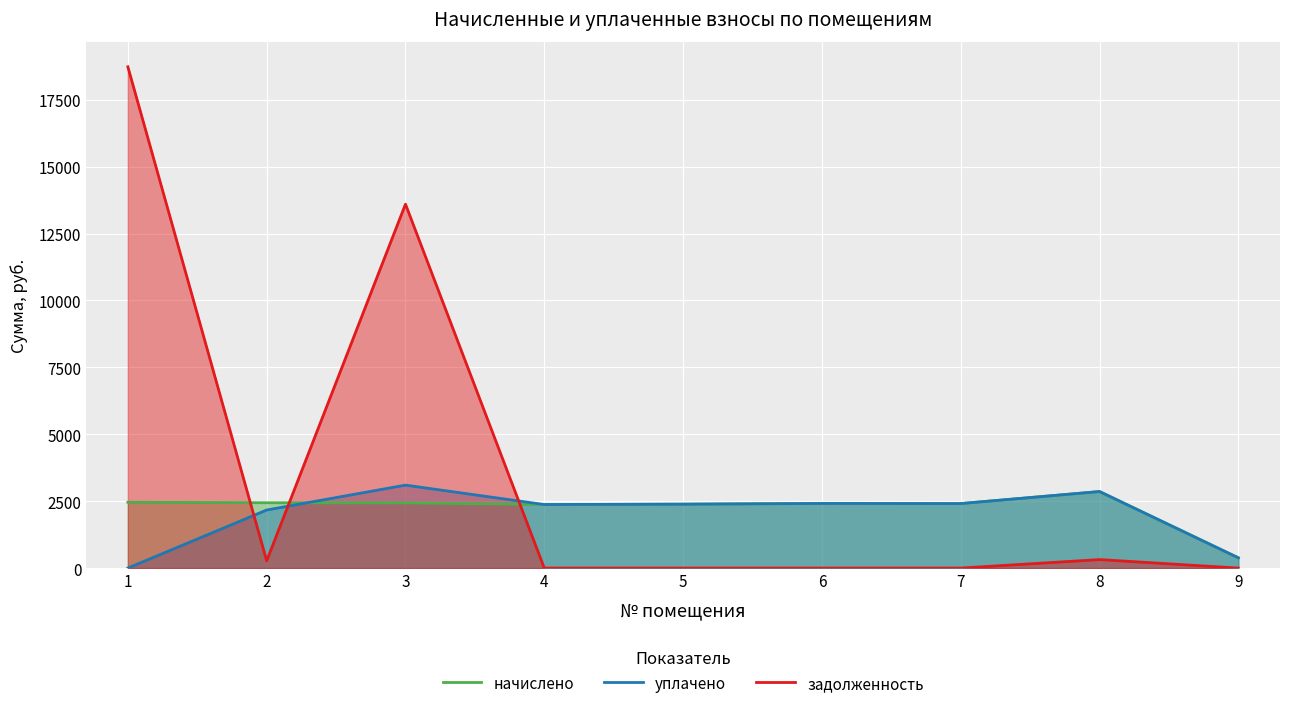

True or false: уплачено and начислено intersect in this chart.

True